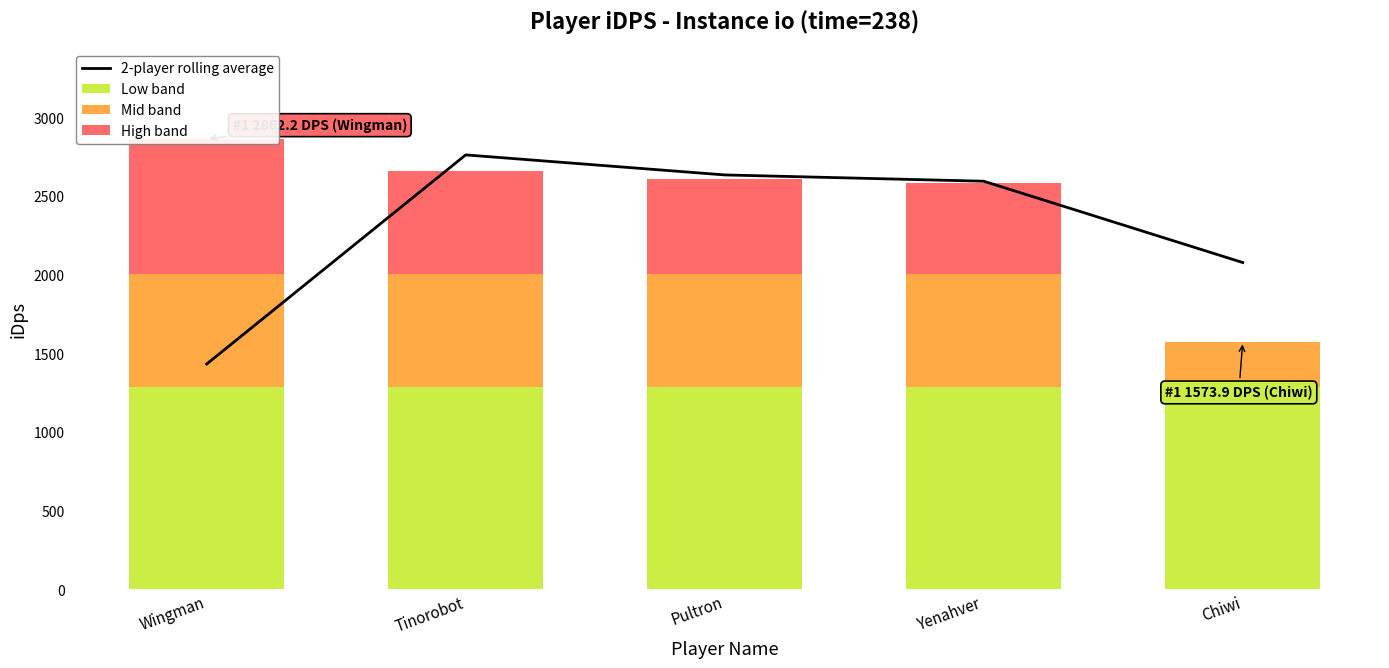

Is the value of Low band at Yenahver greater than the value of High band at Chiwi?

Yes